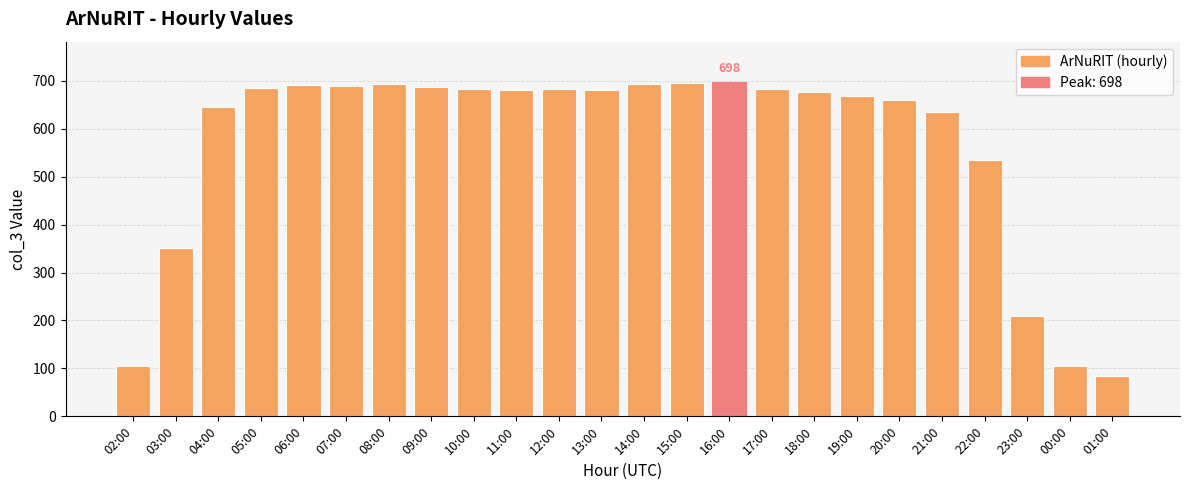

What is the ratio of the value at 08:00 to the value at 12:00?

1.0